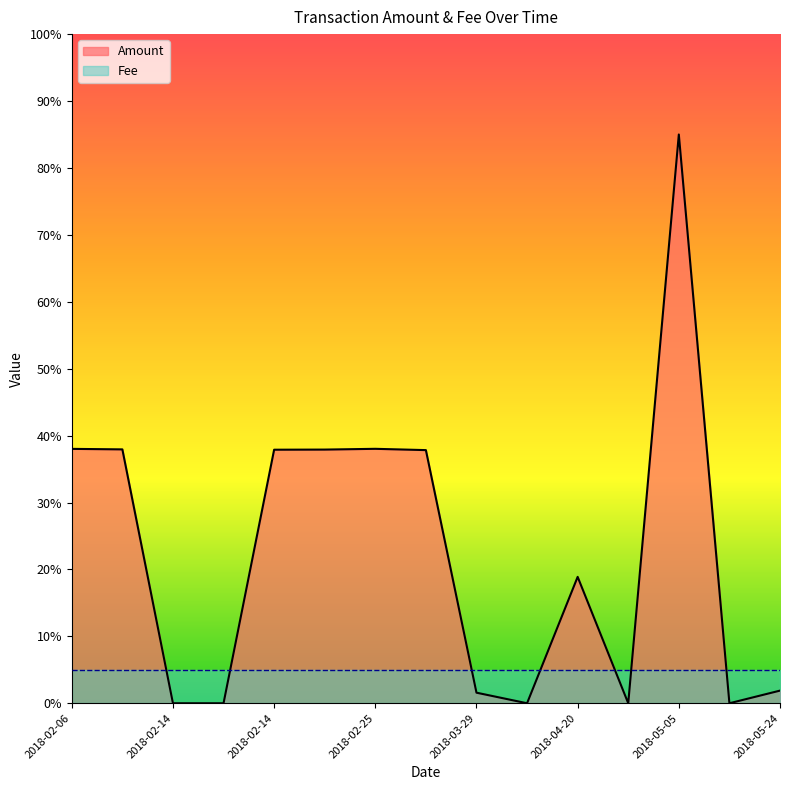

How many series are shown in this chart?

2